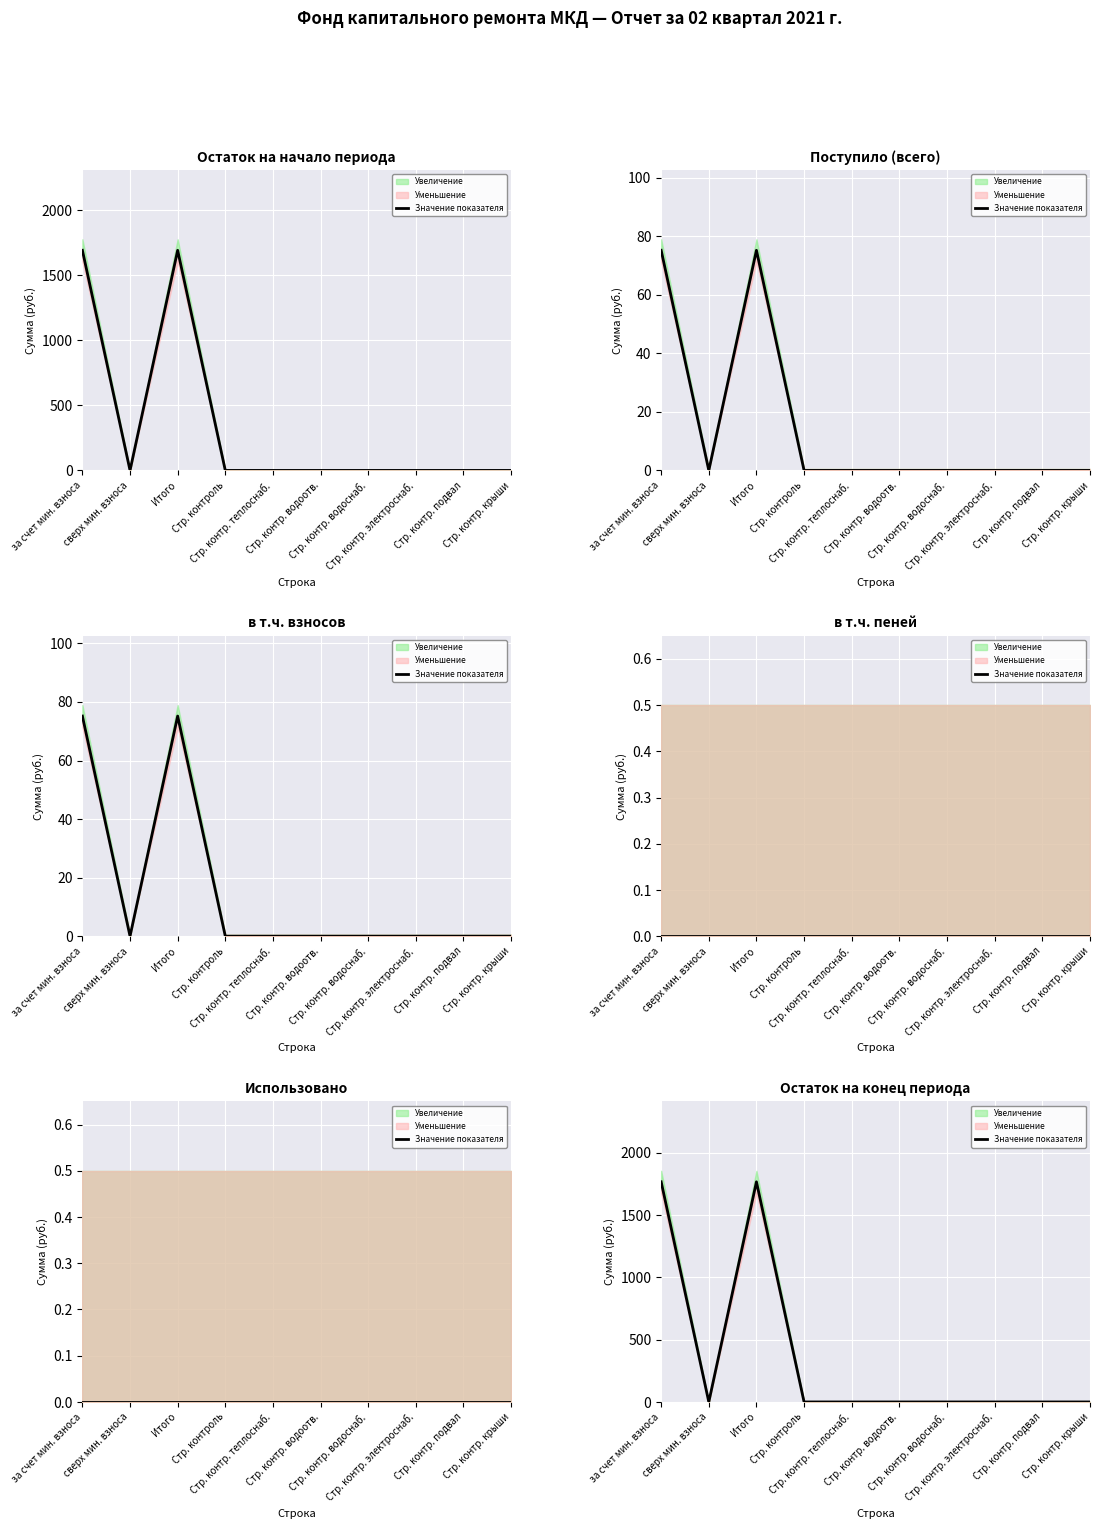

The value at Стр. контр. крыши is 1125.8. True or false?

False